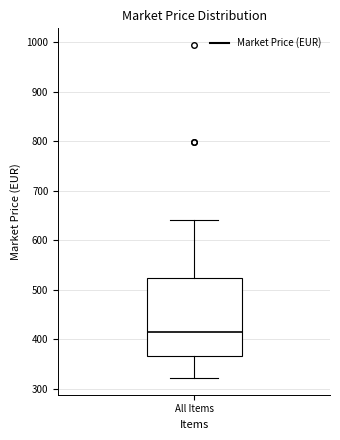

Read this box plot against the y-axis: the position of the median line, the range covered by the box, and the ends of both whiskers. The values are not printed on the chart, so give them approximately, as read against the axis.

median 420, box 370 to 520, whiskers 320 to 640